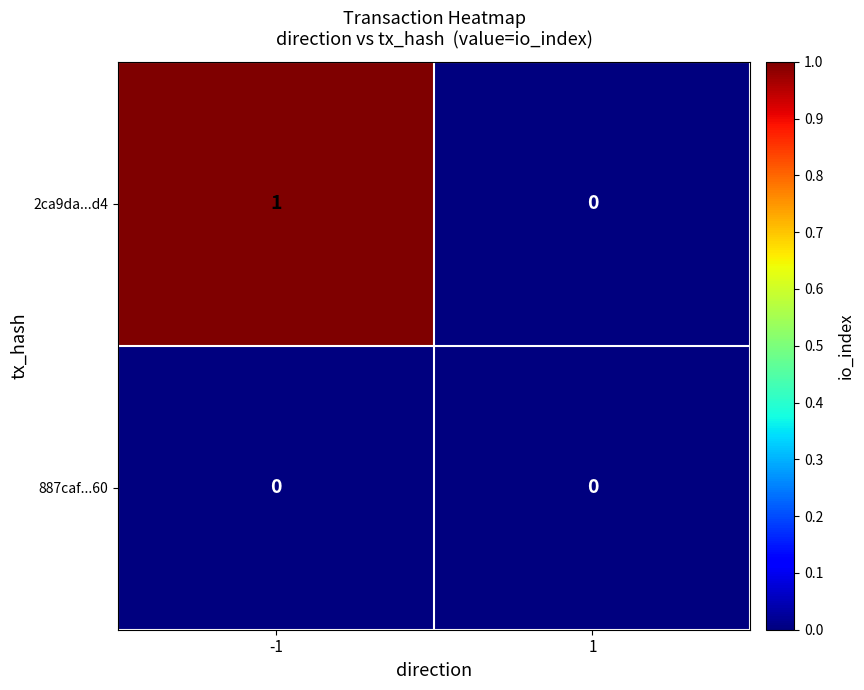

Between -1 and 1, which series saw the biggest shift?

2ca9da...d4